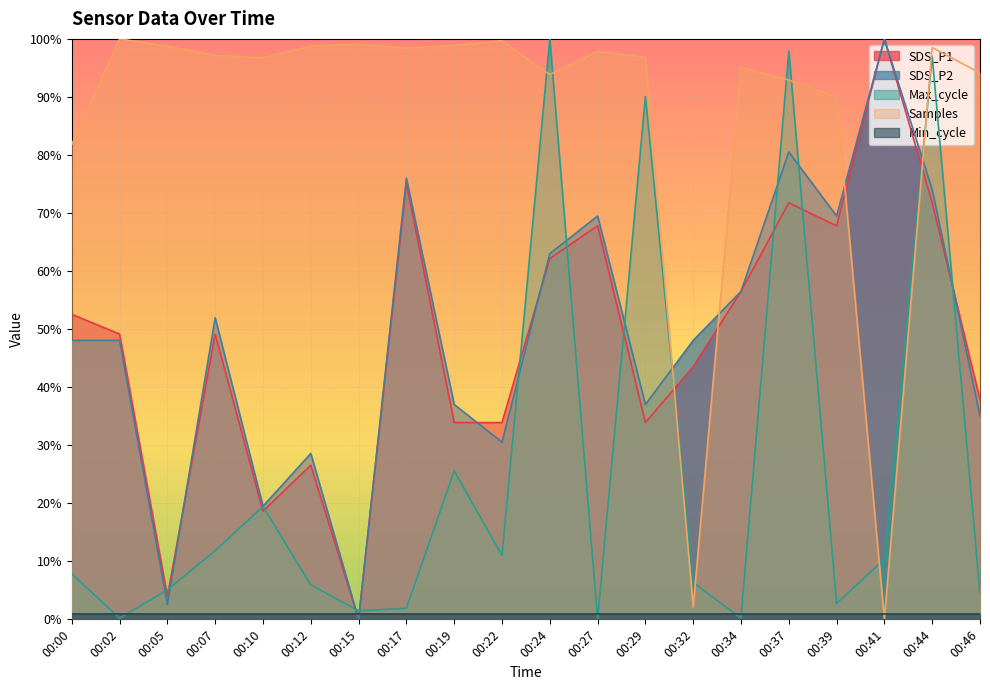

How many interior local valleys does the Max_cycle series have?

6